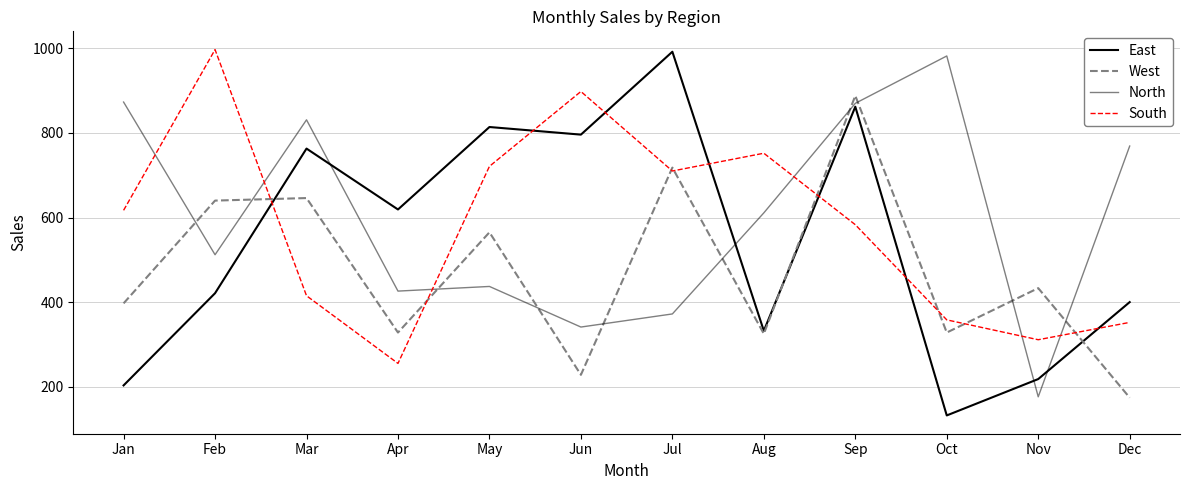

The value of South at Jul is 472. True or false?

False